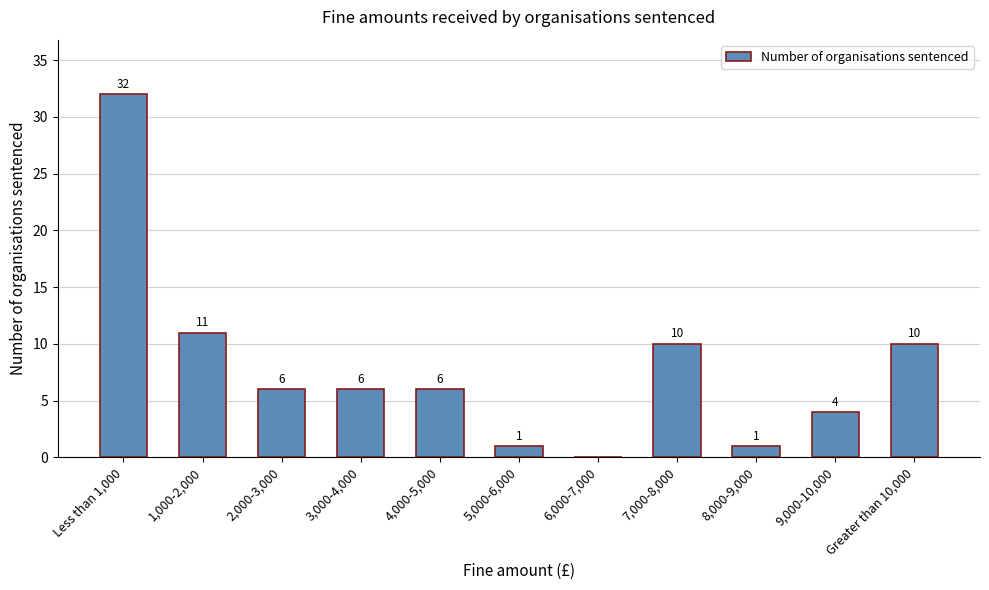

What is the sum of all values?

87